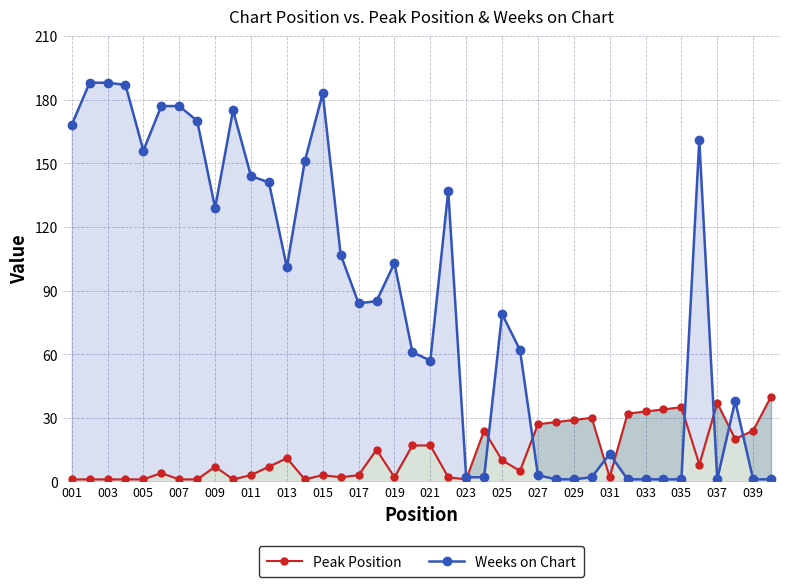

True or false: Weeks on Chart has a value of 111 at 25.

False